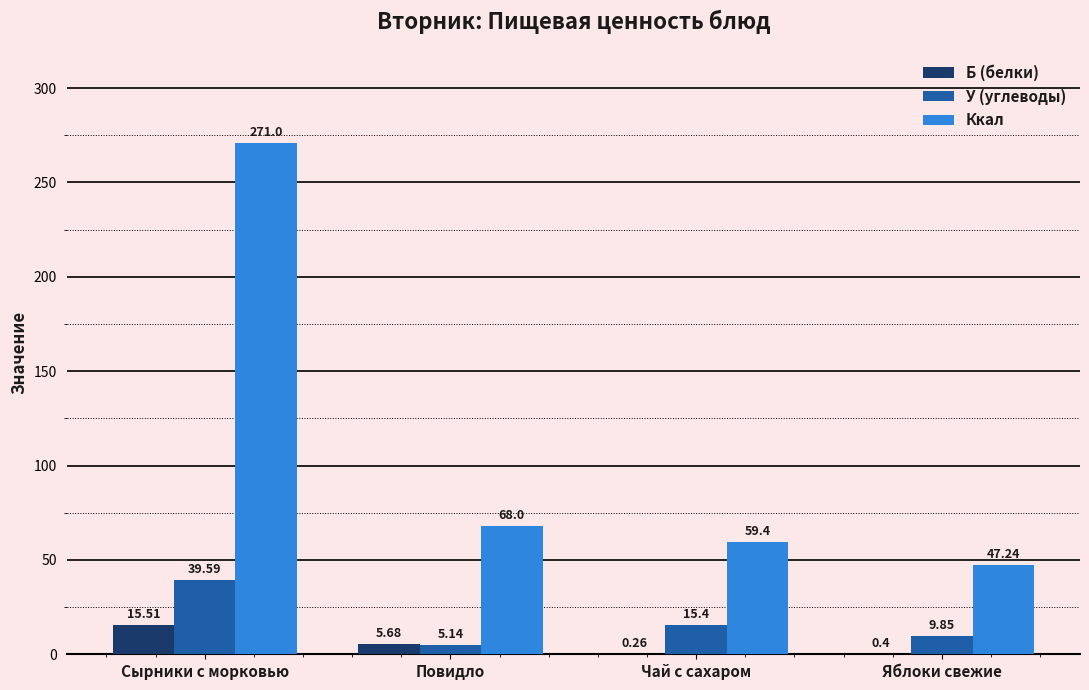

Where does the Ккал series first go above 68?

Сырники с морковью